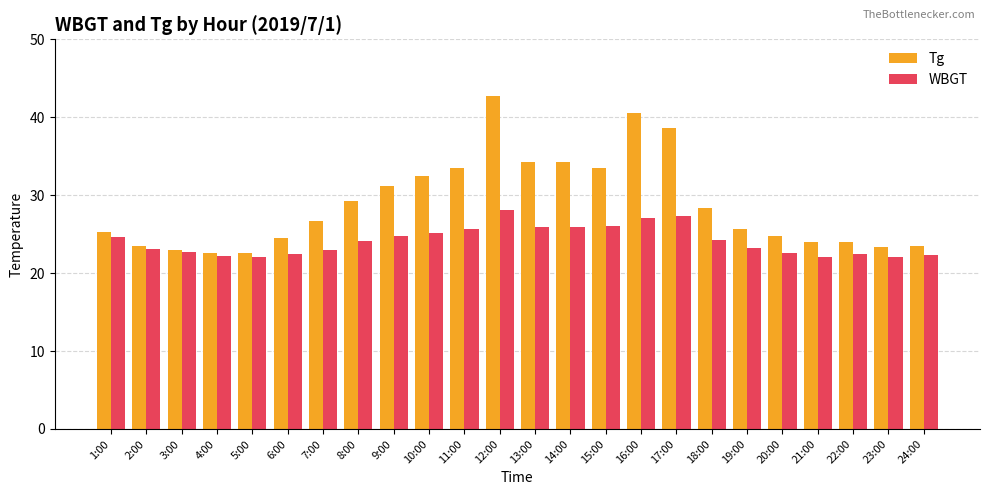

What is the minimum value for Tg?

22.6